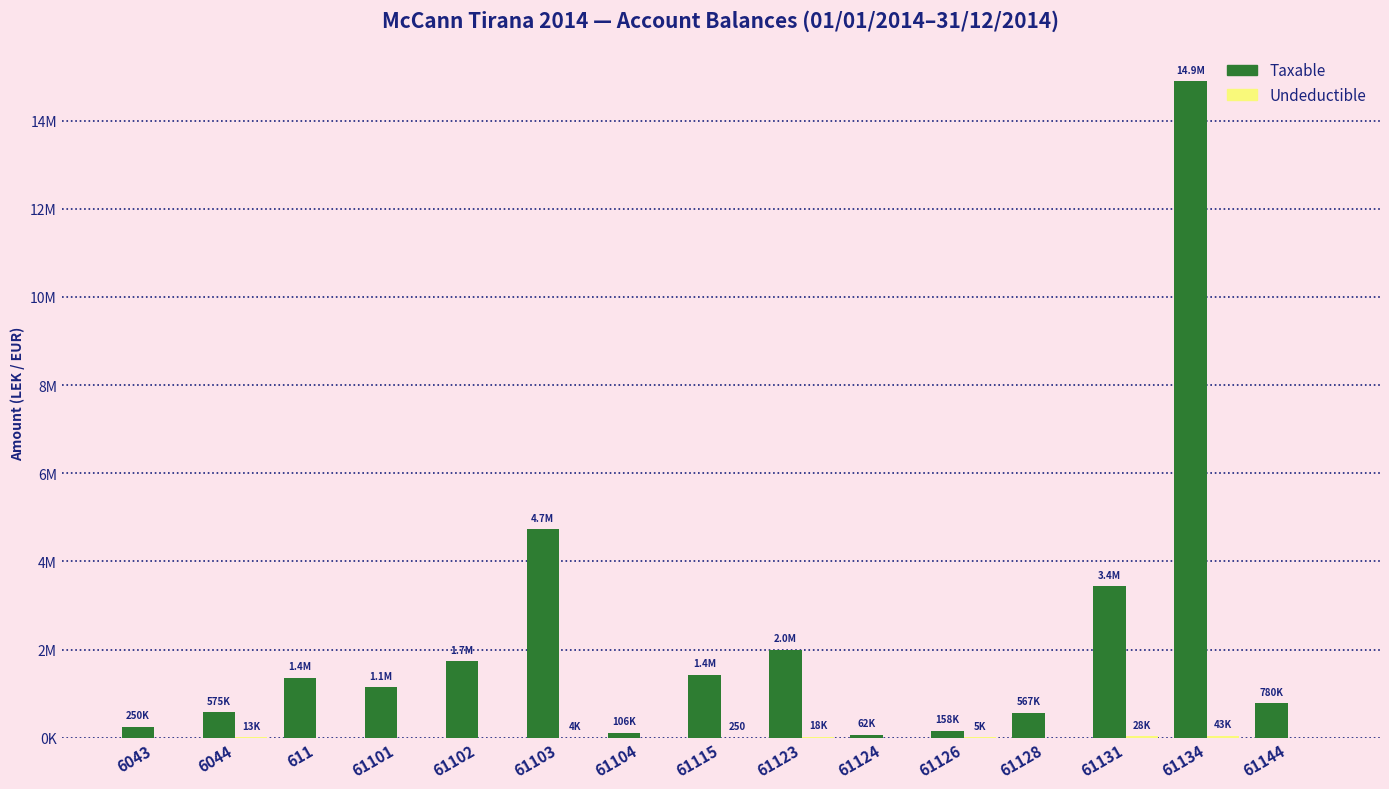

At how many categories does at least one series exceed 11102?

15